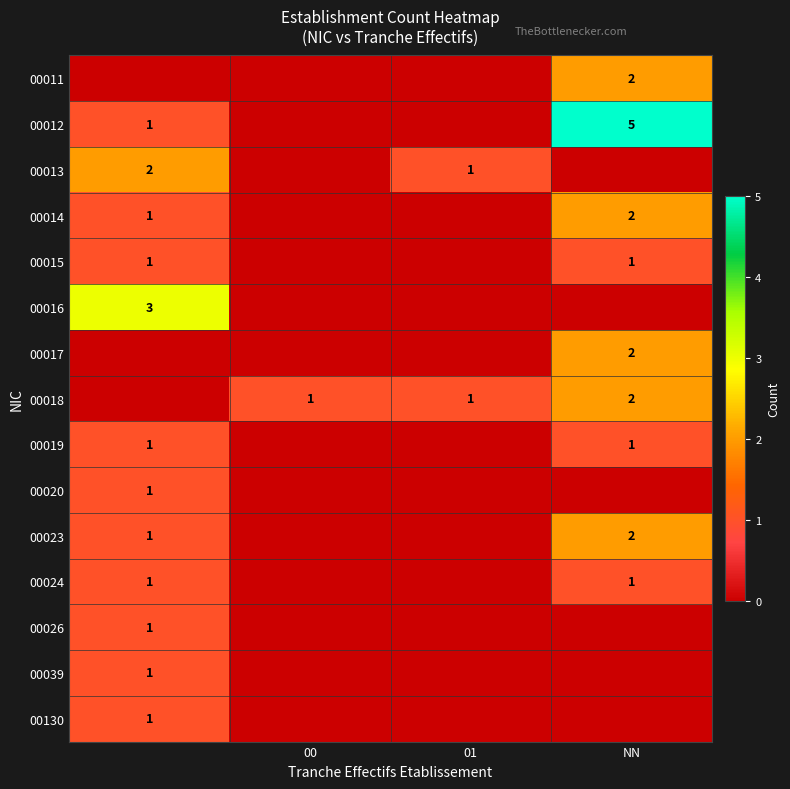

The 00014 series shows 1 at NN. True or false?

False